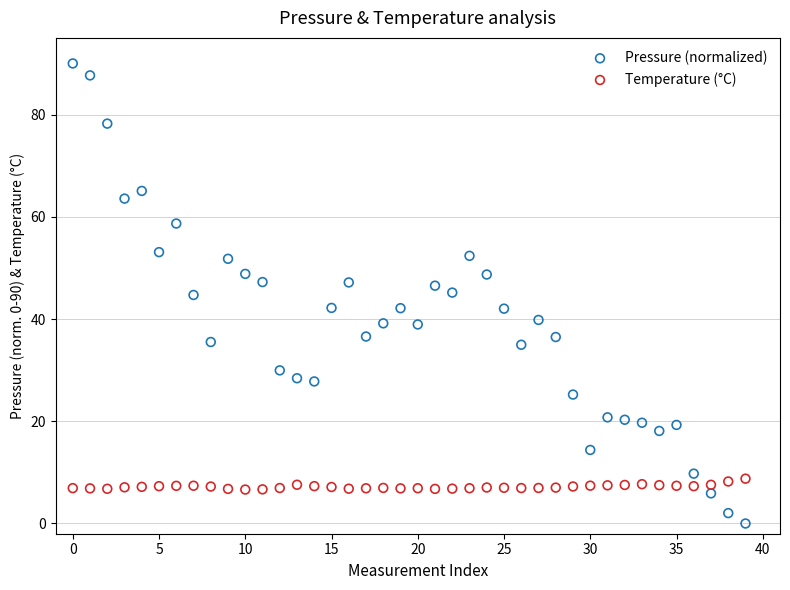

Which series contains the lowest Y value?

Pressure (normalized)